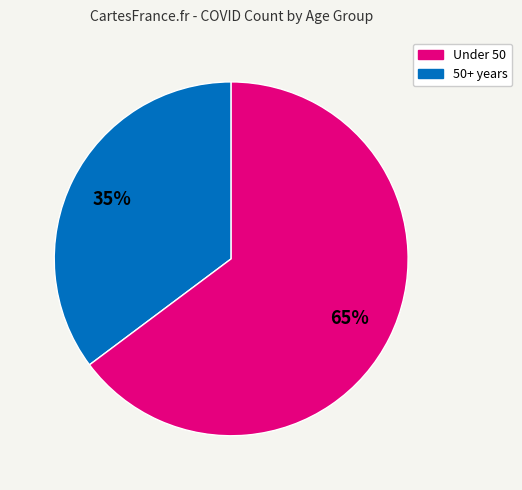

To the nearest percent, what is the difference between the largest and smallest slice percentages?

30%